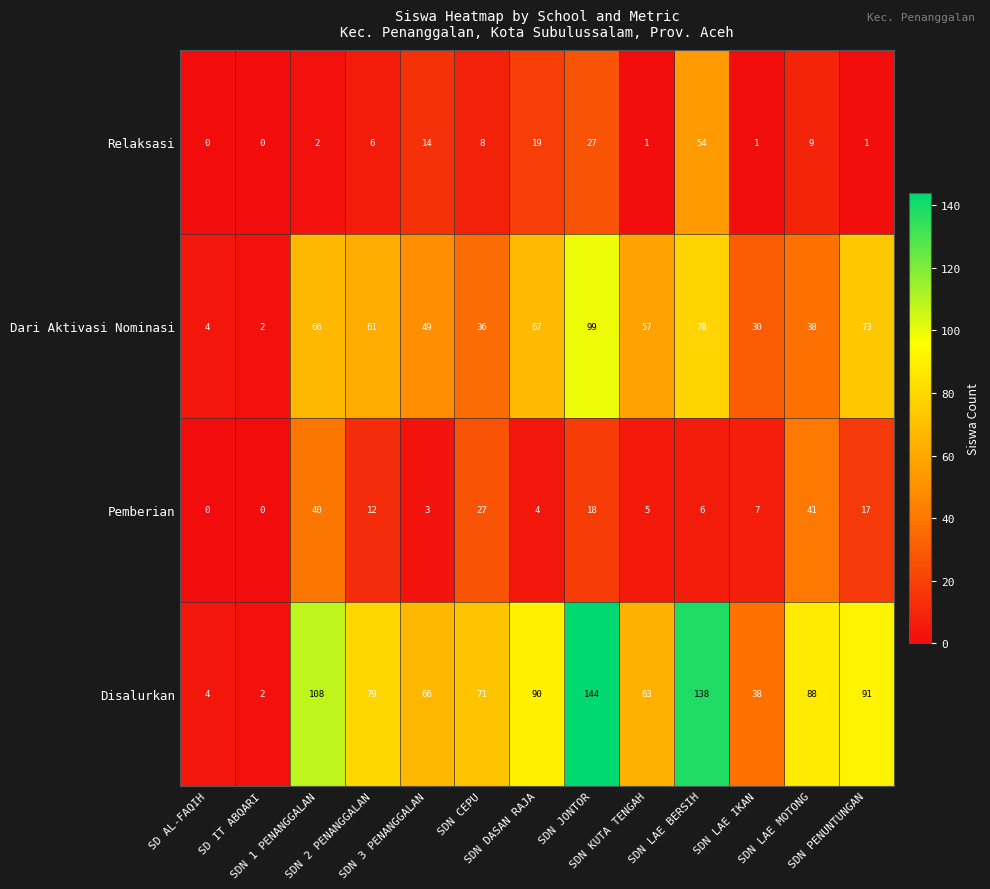

Which series has the widest spread of values?

Disalurkan